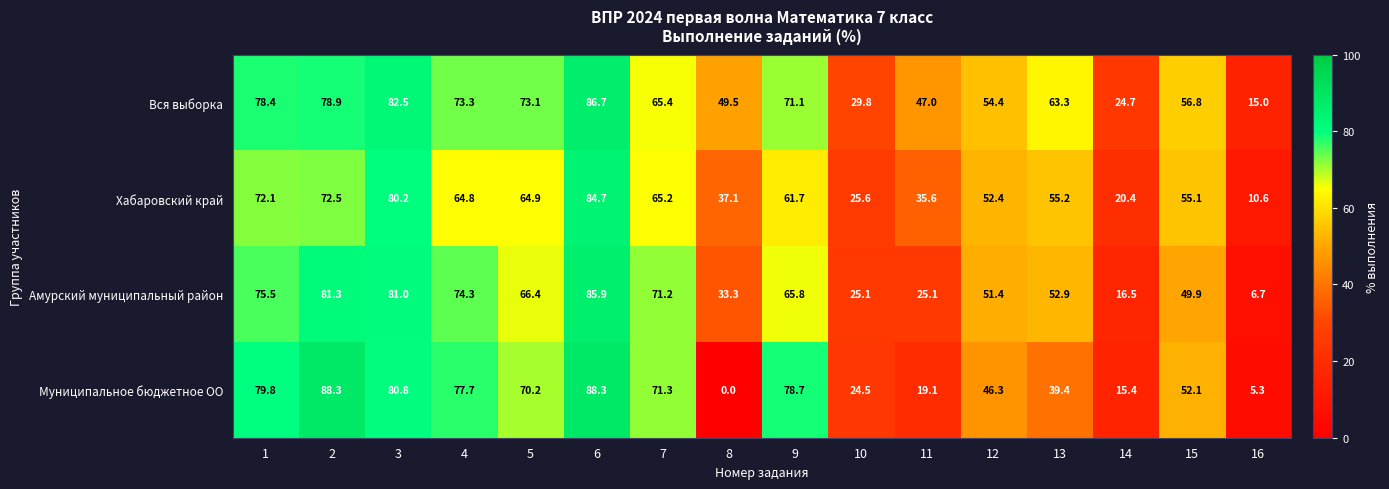

Which series has the largest total across all categories?

Вся выборка